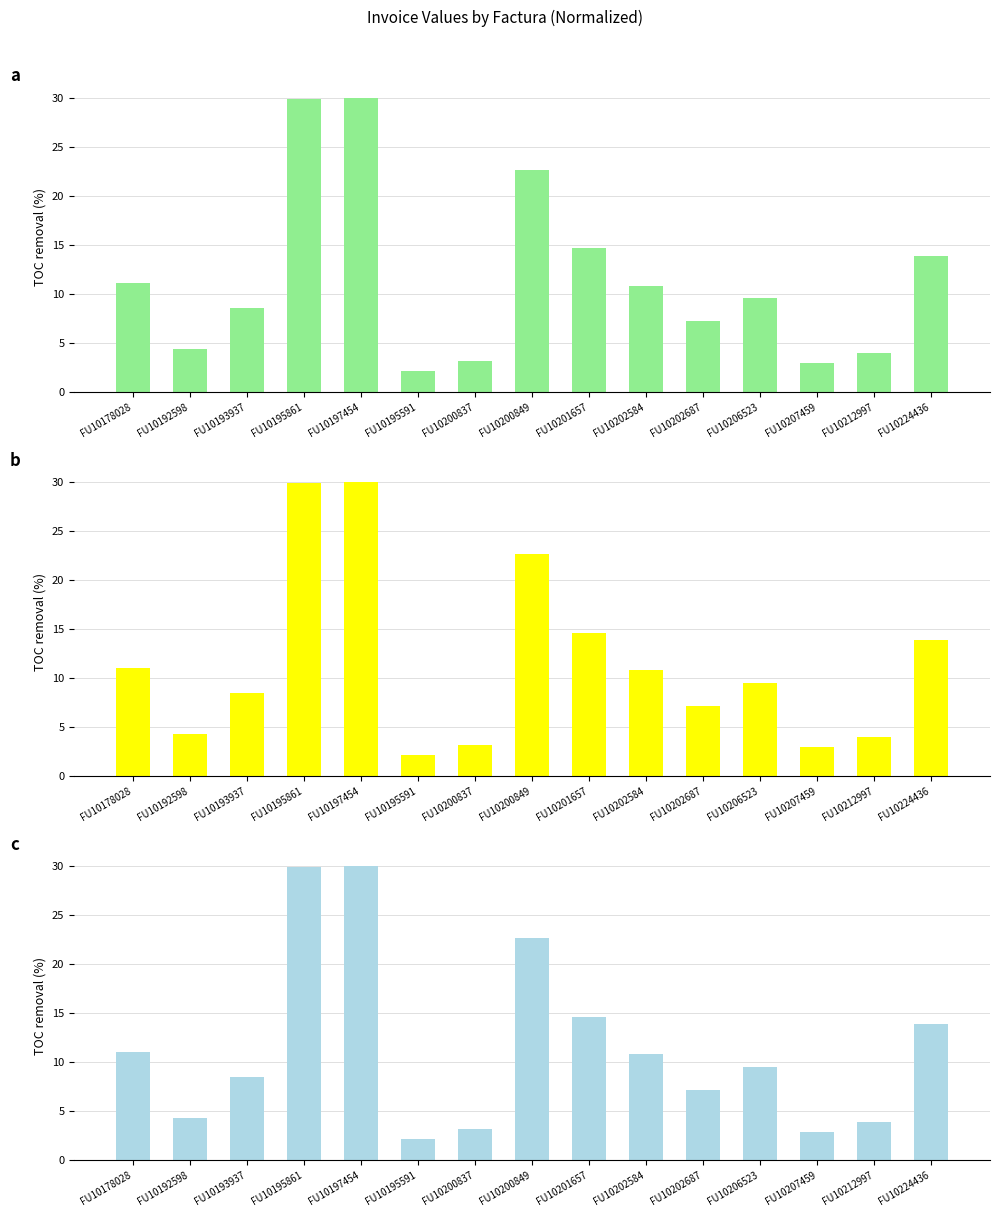

Is the value of ValorTotalBruto at FU10200849 greater than the value of IPS Valor Factura at FU10197454?

No